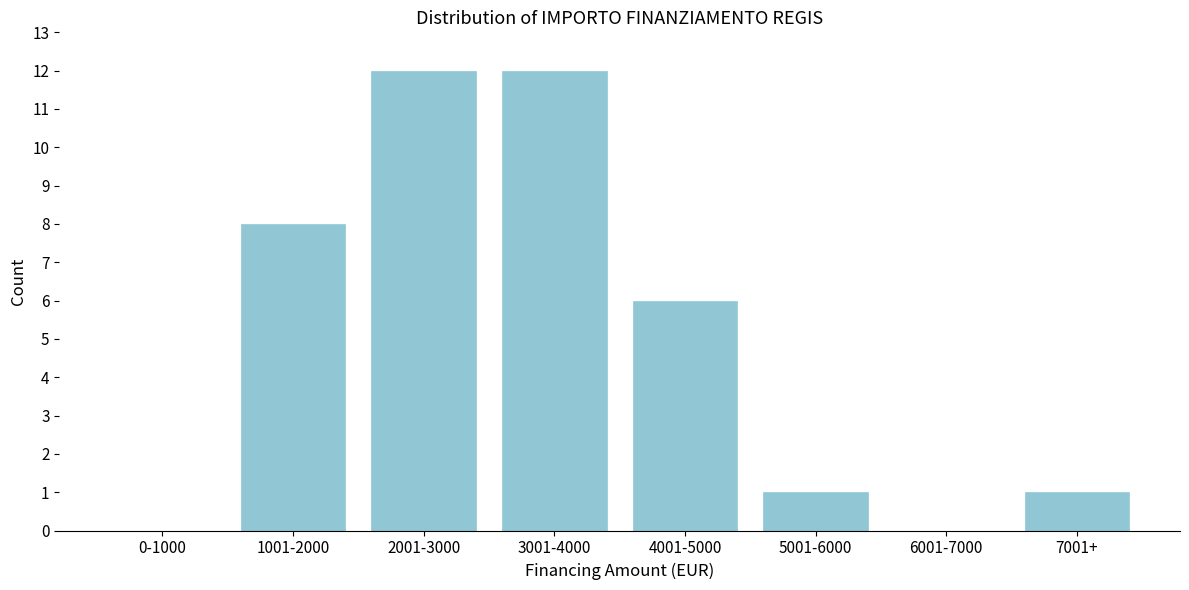

Reading left to right, list all the values displayed in this chart.

0-1000=0	1001-2000=8	2001-3000=12	3001-4000=12	4001-5000=6	5001-6000=1	6001-7000=0	7001+=1